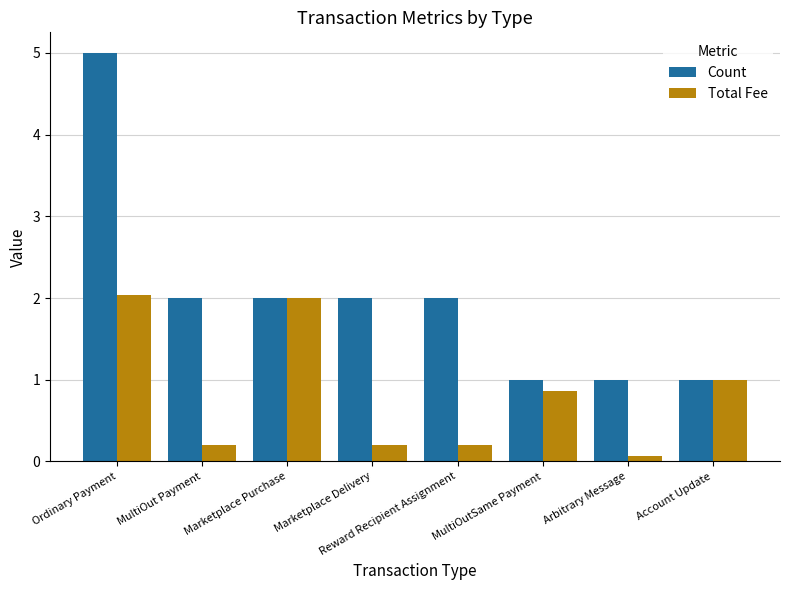

At which category does the chart reach its peak across all series?

Ordinary Payment